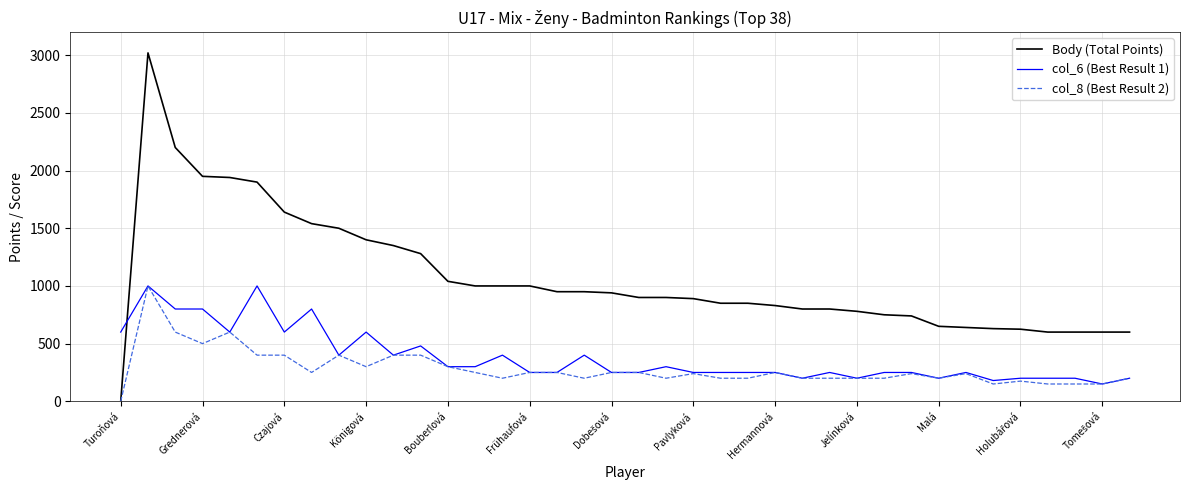

What is the greatest value displayed?

3020